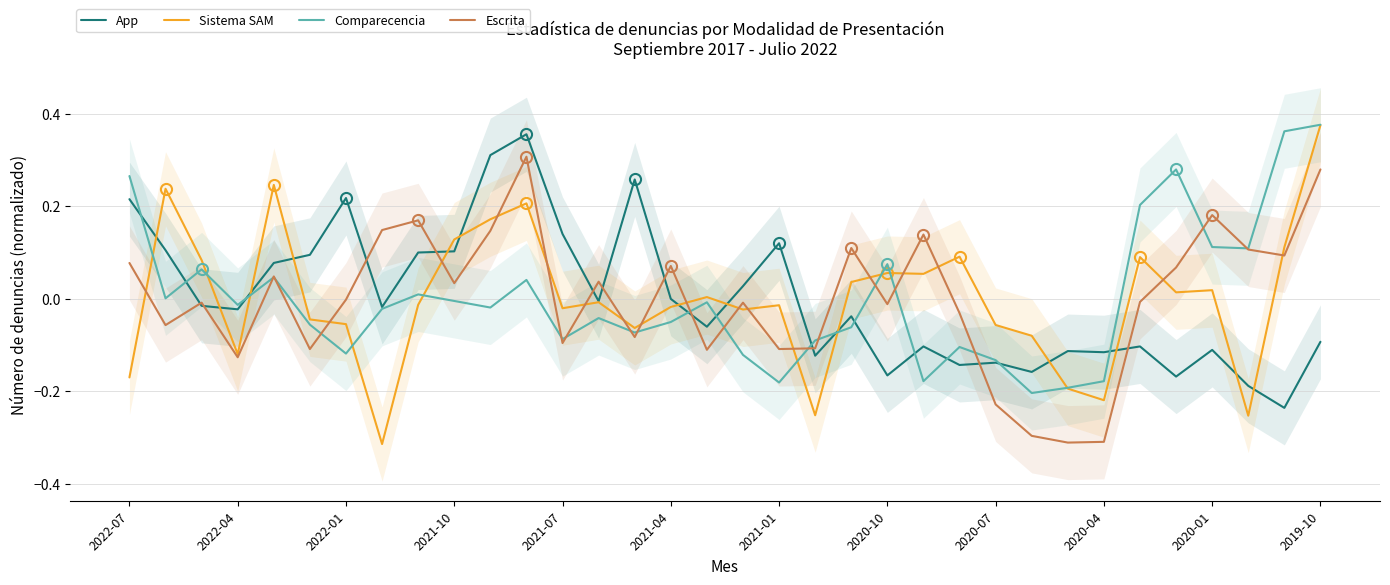

Is it true that Escrita equals 0.0 at 2022-07?

False